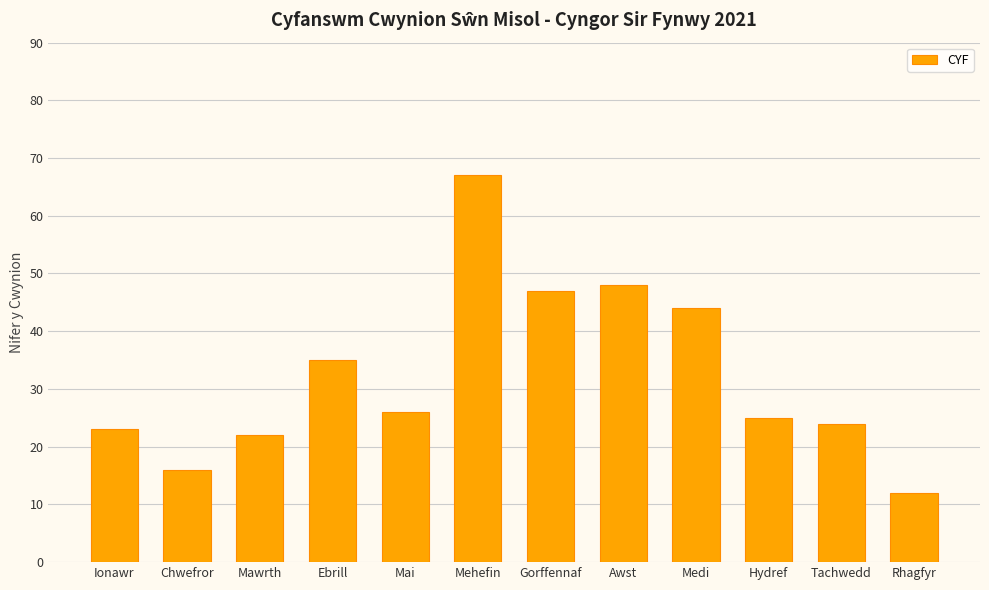

Where does the data first go above 26?

Ebrill